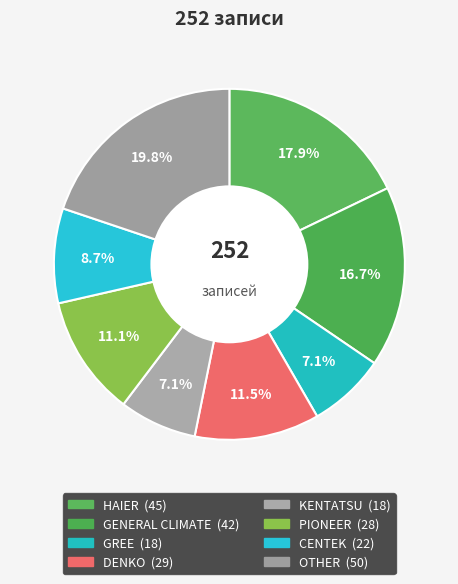

How many segments does this pie chart have?

8